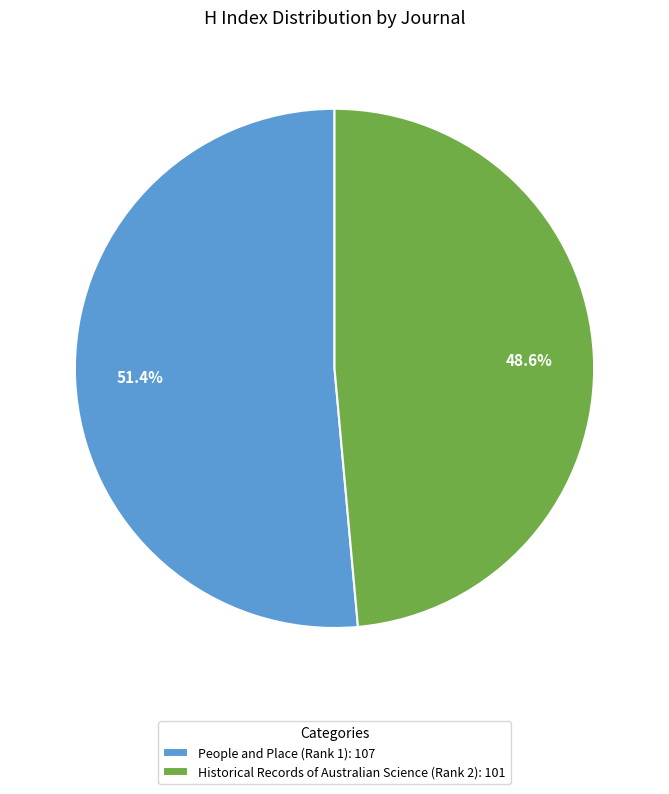

Which slice is the largest?

People and Place (Rank 1)